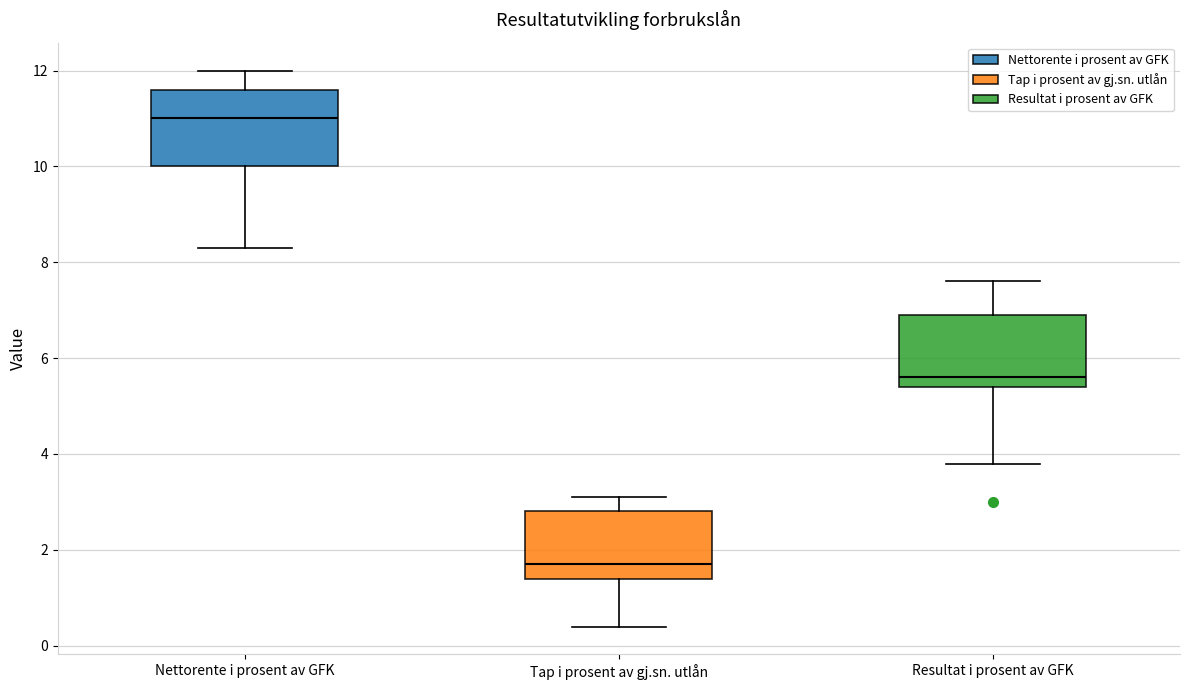

Reading left to right, transcribe this box plot: for each box, give where its median line is, the range the box spans, and where its two whiskers end, as read against the y-axis. The values are not printed on the chart, so give them approximately, as read against the axis.

Nettorente i prosent av GFK: median 11.0, box 10.0 to 11.6, whiskers 8.4 to 12.0
Tap i prosent av gj.sn. utlån: median 1.8, box 1.4 to 2.8, whiskers 0.4 to 3.2
Resultat i prosent av GFK: median 5.6, box 5.4 to 7.0, whiskers 3.8 to 7.6